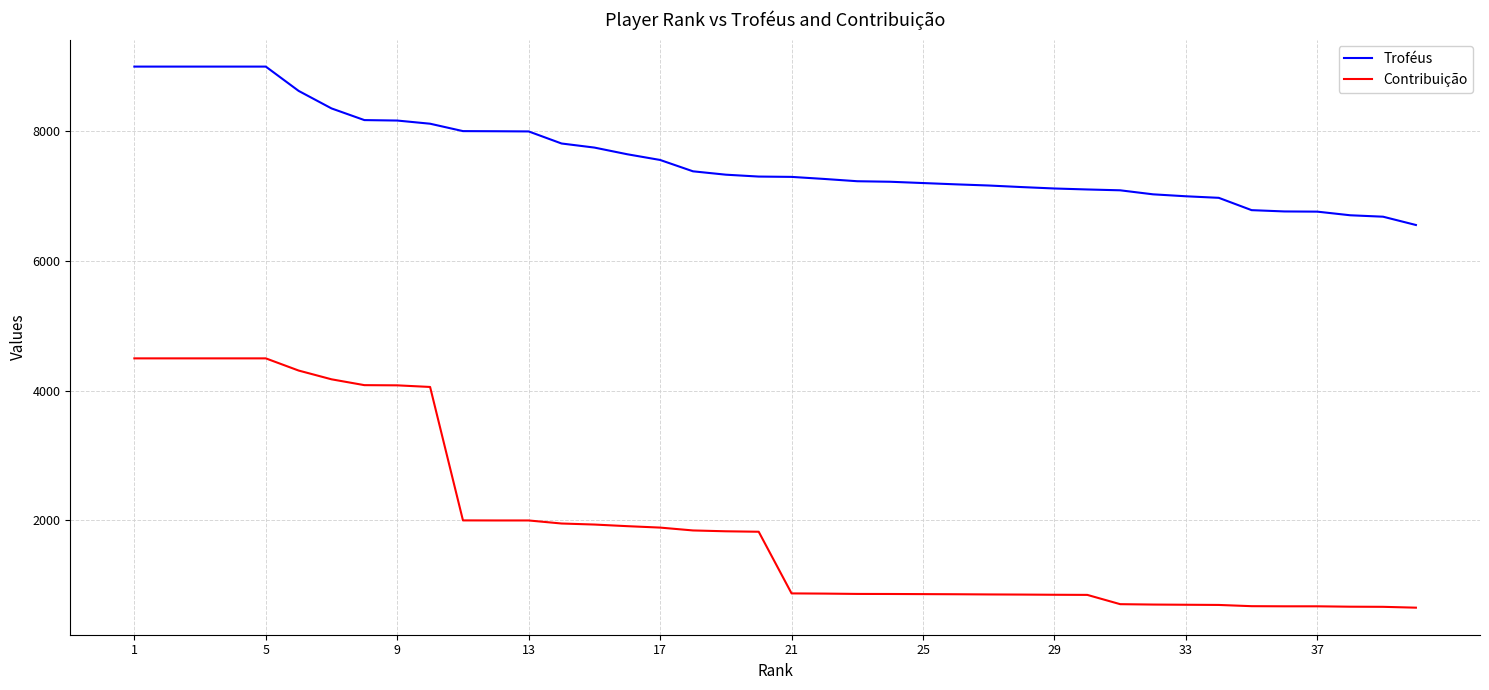

True or false: Troféus and Contribuição intersect in this chart.

False